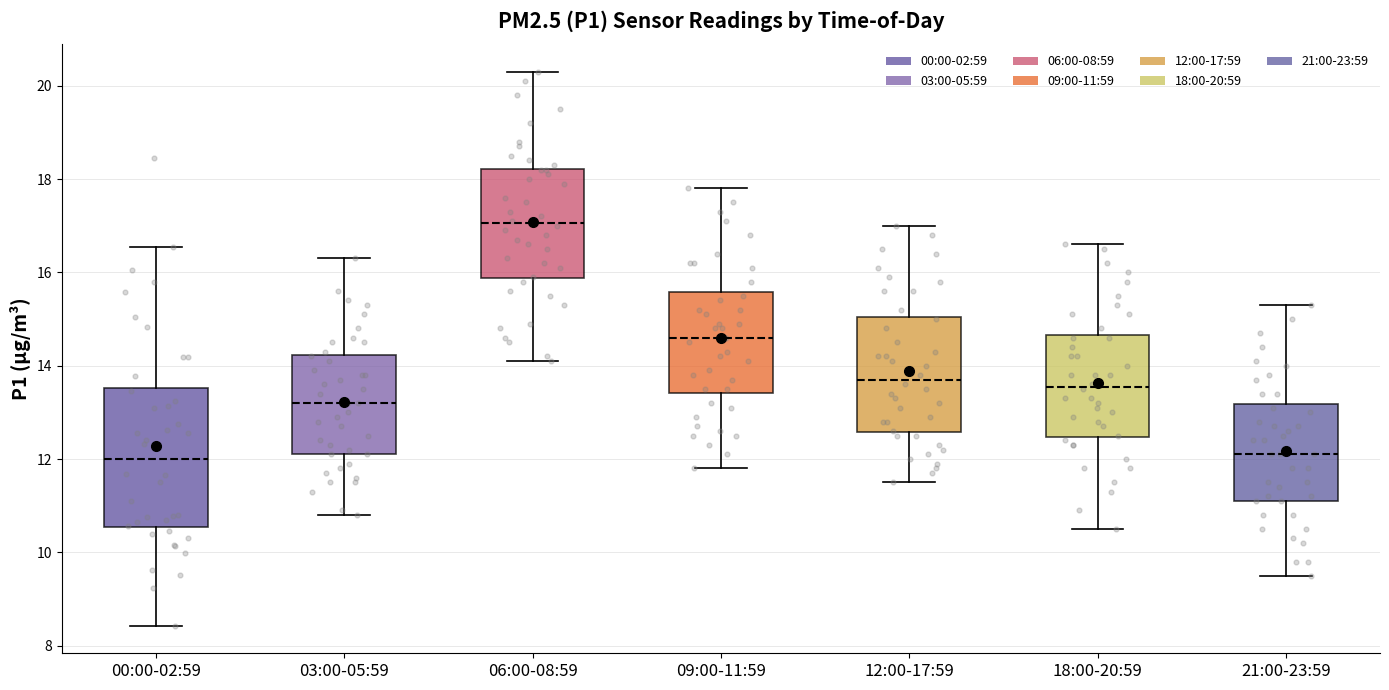

Where is the lower edge of the box for 03:00-05:59 on the y-axis? The values are not printed on the chart, so give them approximately, as read against the axis.

12.2